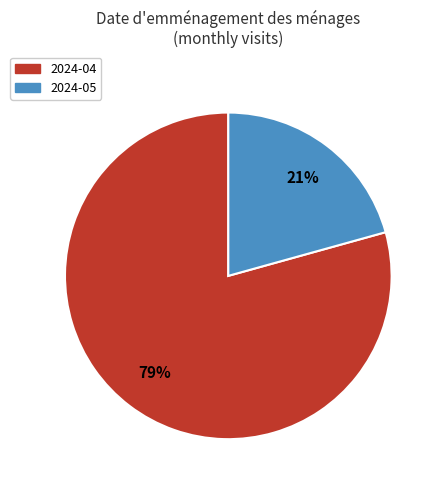

Is it true that 2024-04 is 73% of the pie?

False